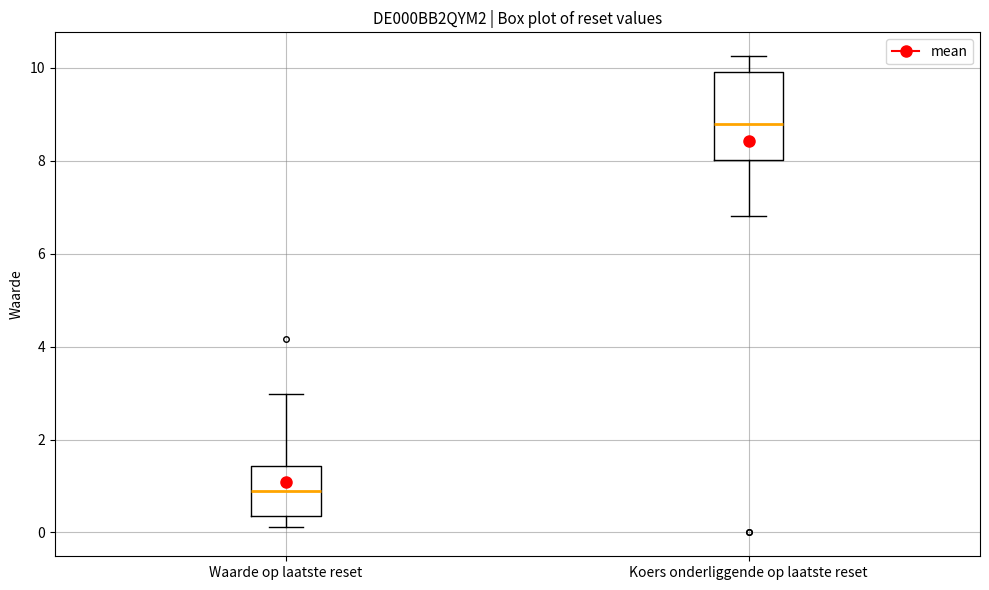

Which box is the tallest, from its lower edge to its upper edge?

Koers onderliggende op laatste reset